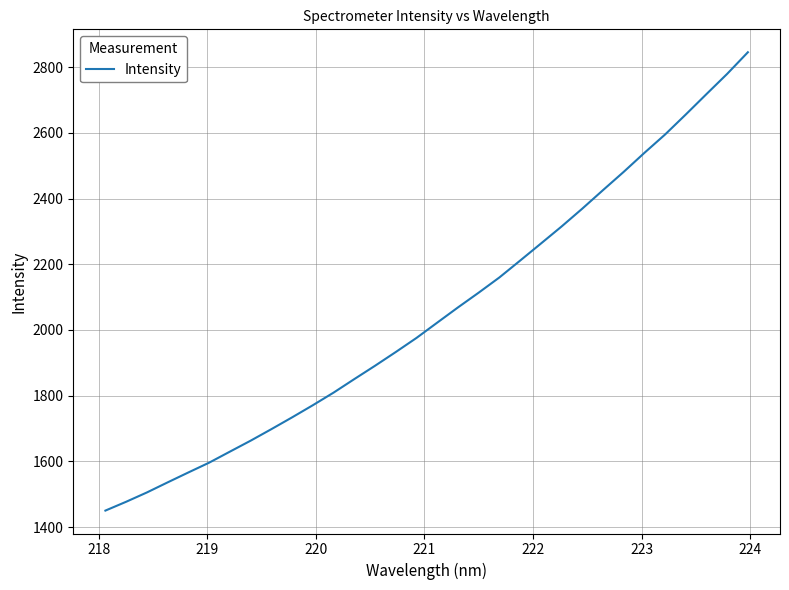

What is the greatest value displayed?

2845.1